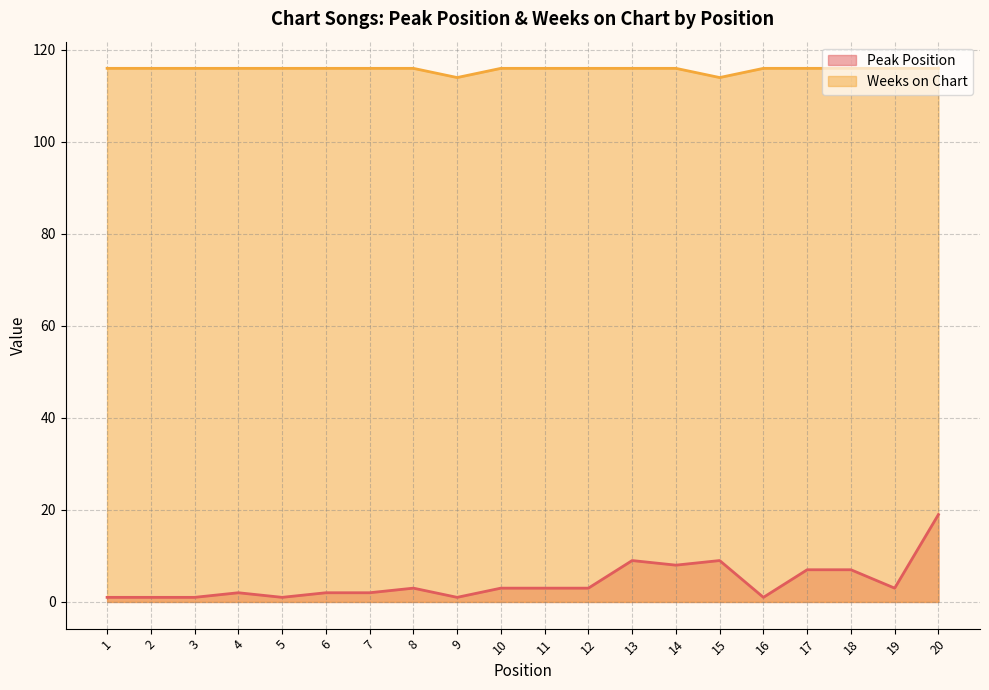

True or false: Weeks on Chart and Peak Position intersect in this chart.

False